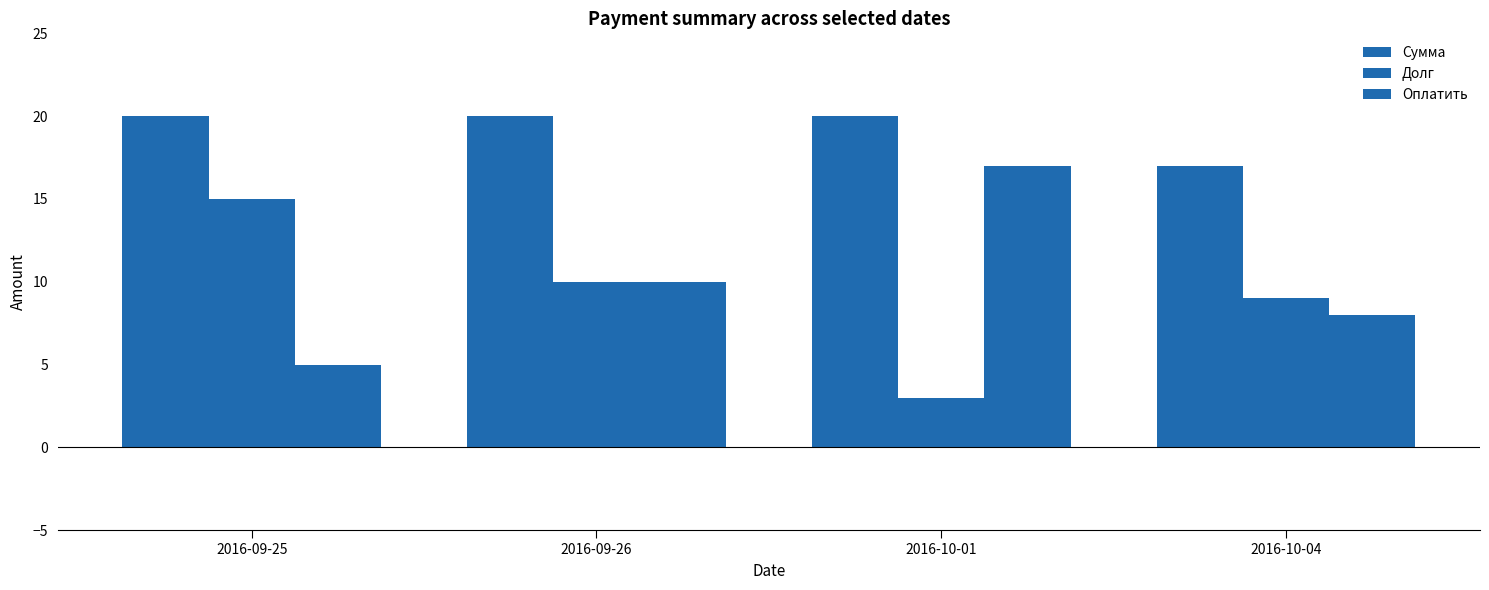

Which has a higher value, 2016-09-26 or 2016-09-25?

2016-09-26